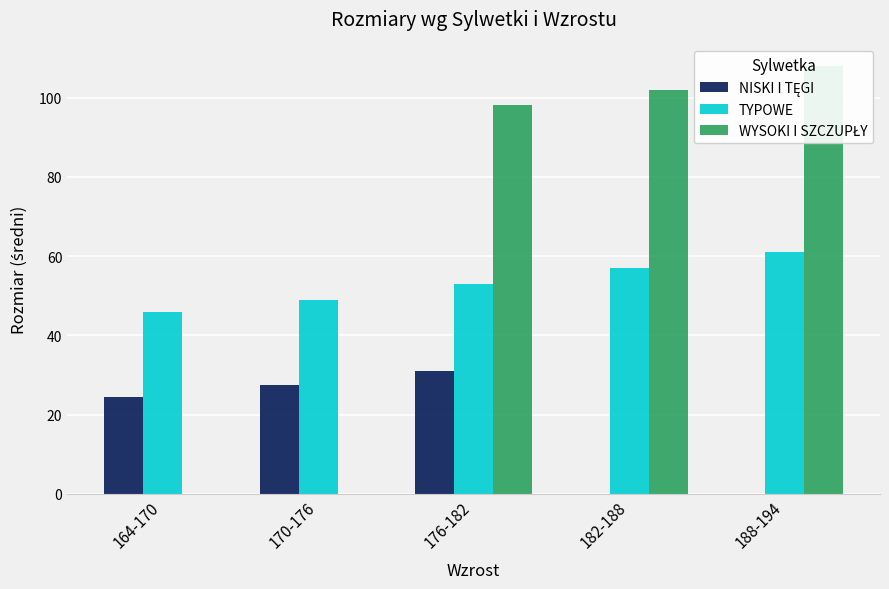

Are the bars grouped side by side (vs. stacked)?

Yes